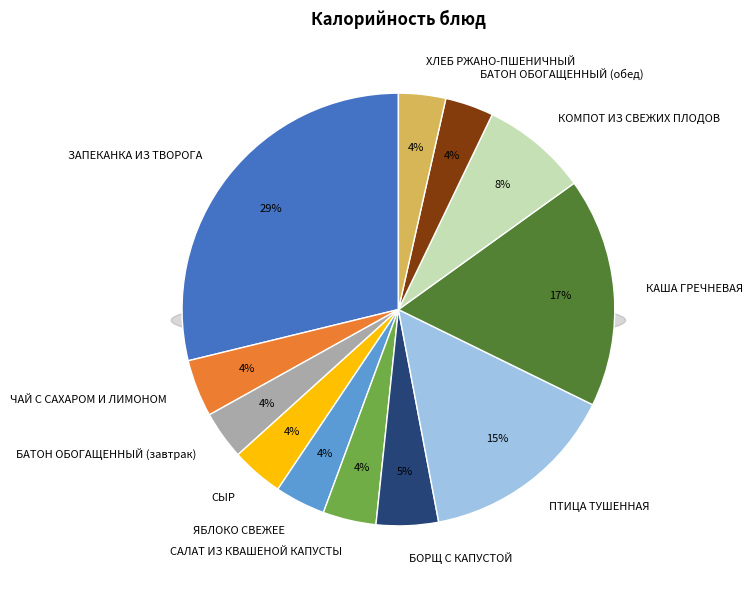

Is it true that СЫР is 19% of the pie?

False